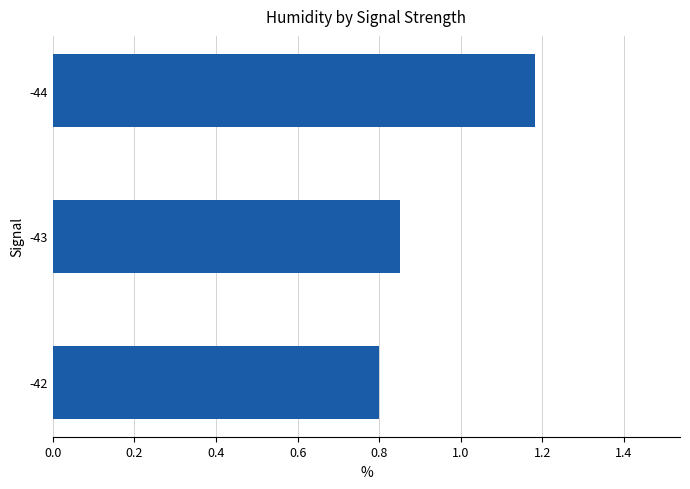

True or false: the data shows 2.0 at -44.

False